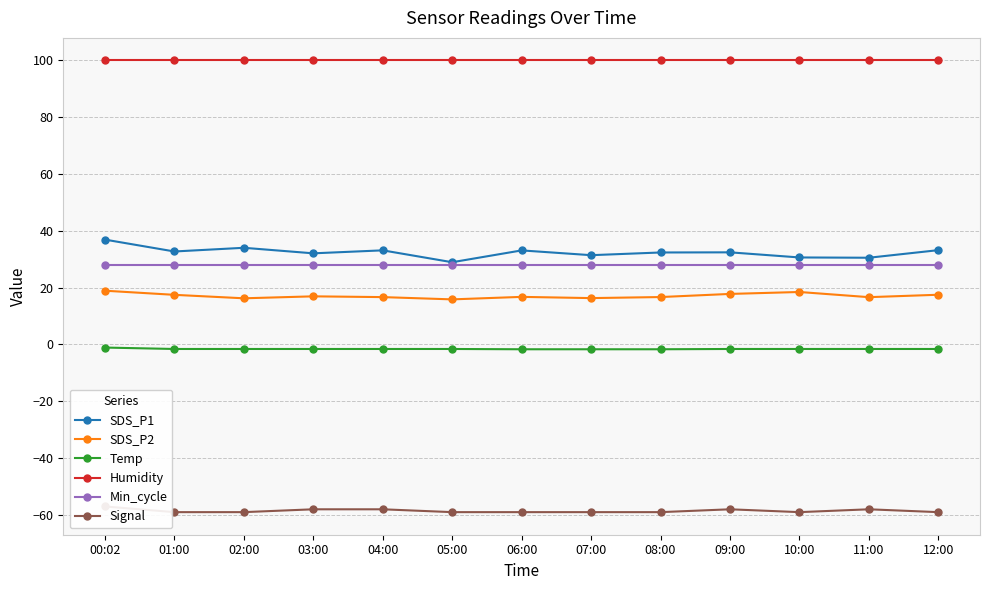

True or false: SDS_P2 and Signal cross at least once.

False